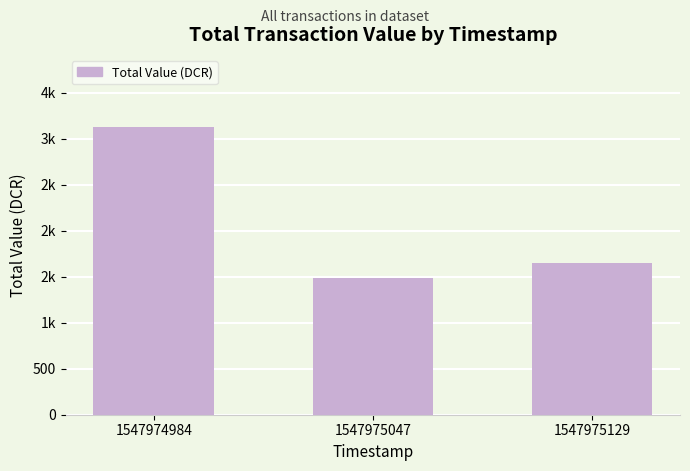

Does the chart contain any negative values?

No